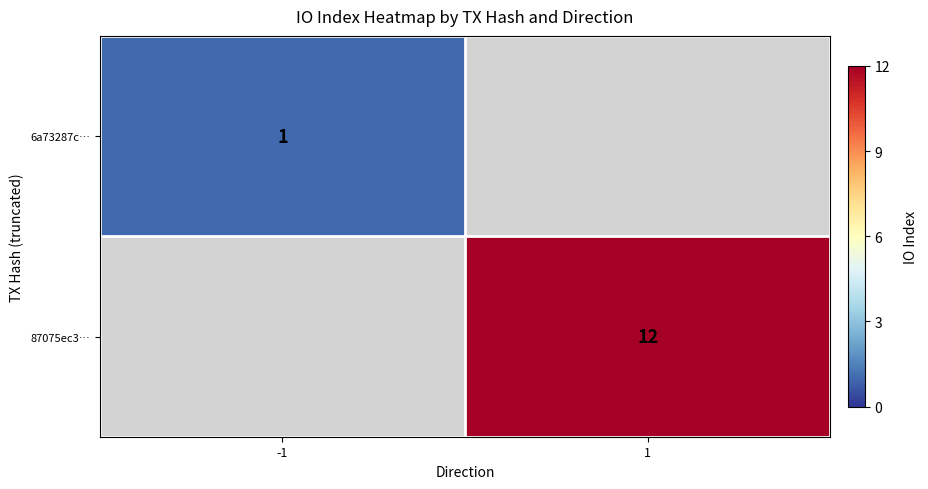

The value of 6a73287c… at -1 is 1. True or false?

True